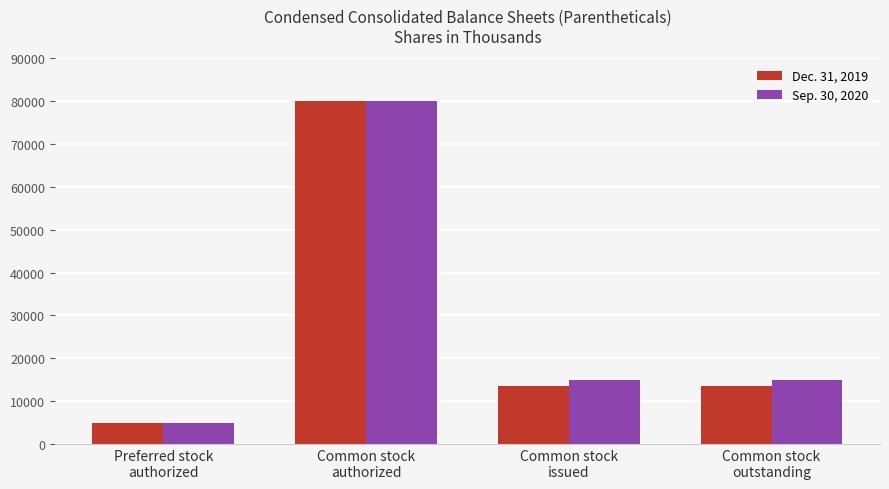

Rank the series by their average value, from lowest to highest.

Dec. 31, 2019, Sep. 30, 2020